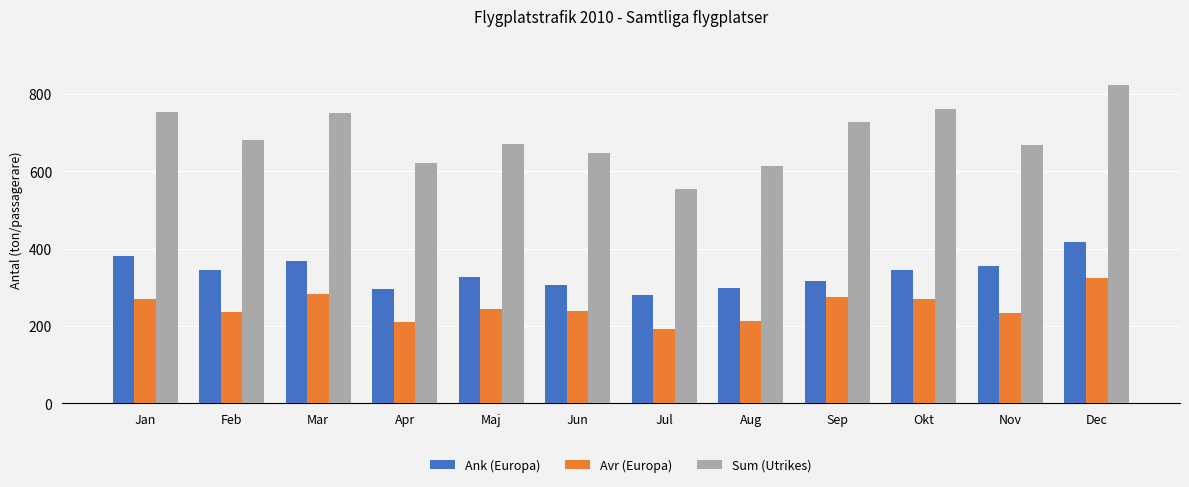

Read the Ank (Europa) value at Nov, to the nearest 50.

350